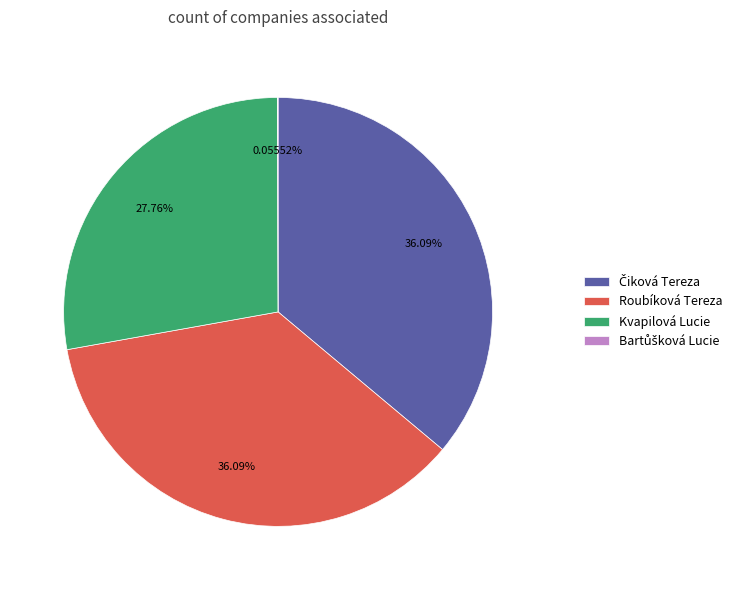

What portion of the pie excludes Kvapilová Lucie?

72.2%